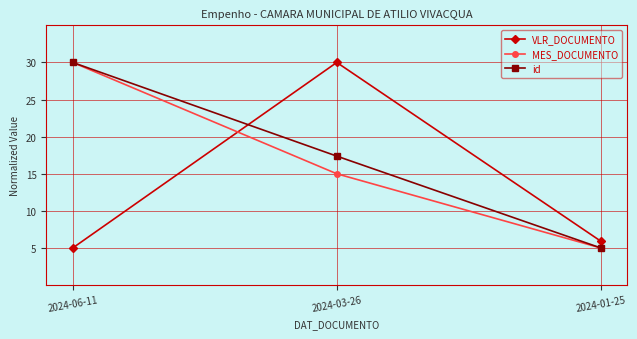

What is the difference between the highest and lowest values at 2024-06-11?

25.0